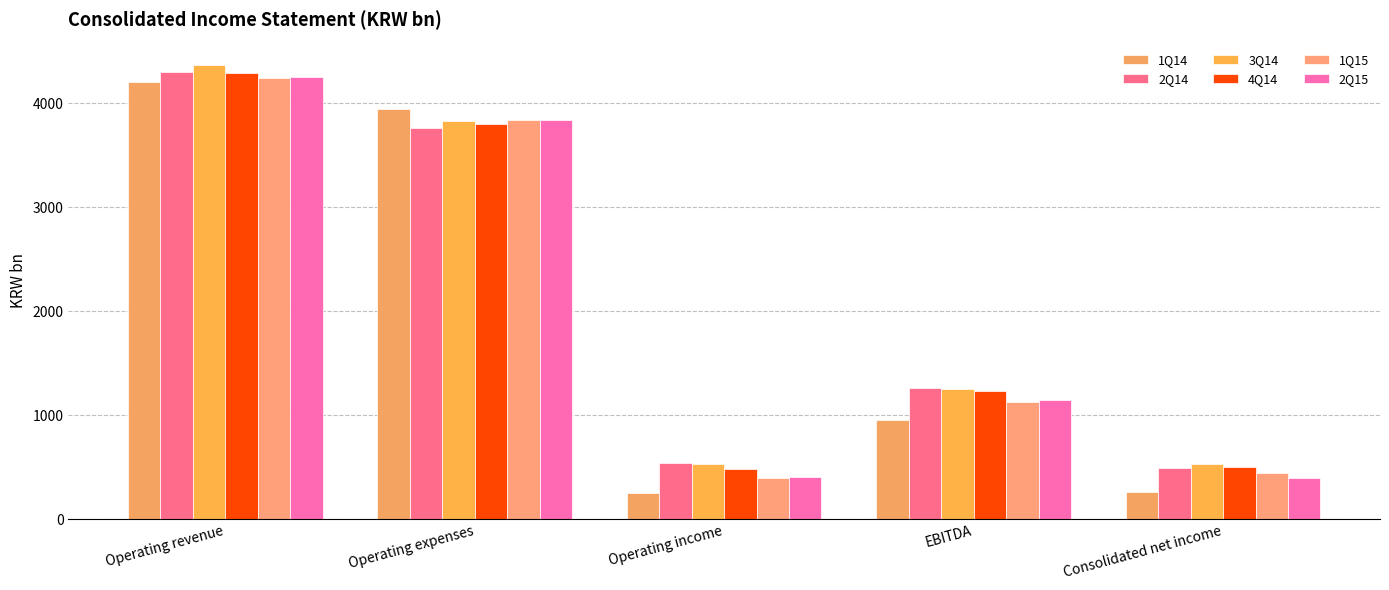

The value of 1Q15 at EBITDA is 1132.0. True or false?

True